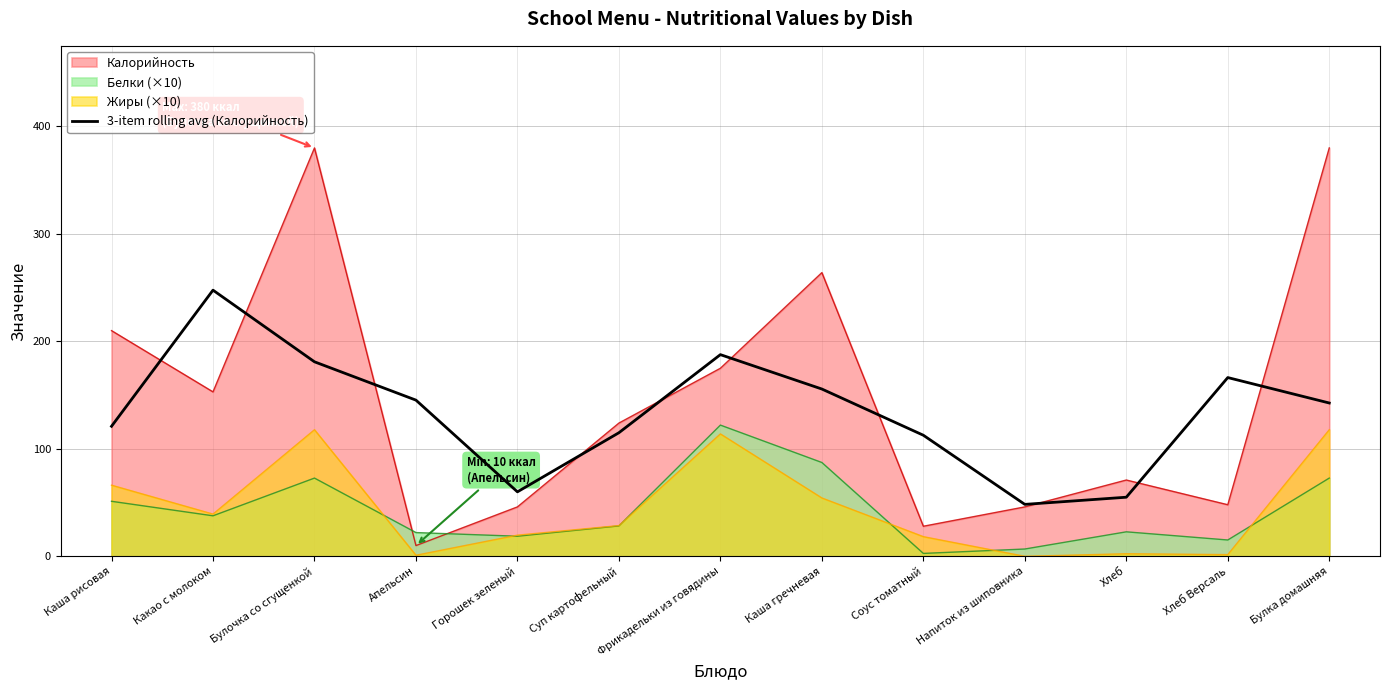

At which label is the value closest to 148?

Апельсин